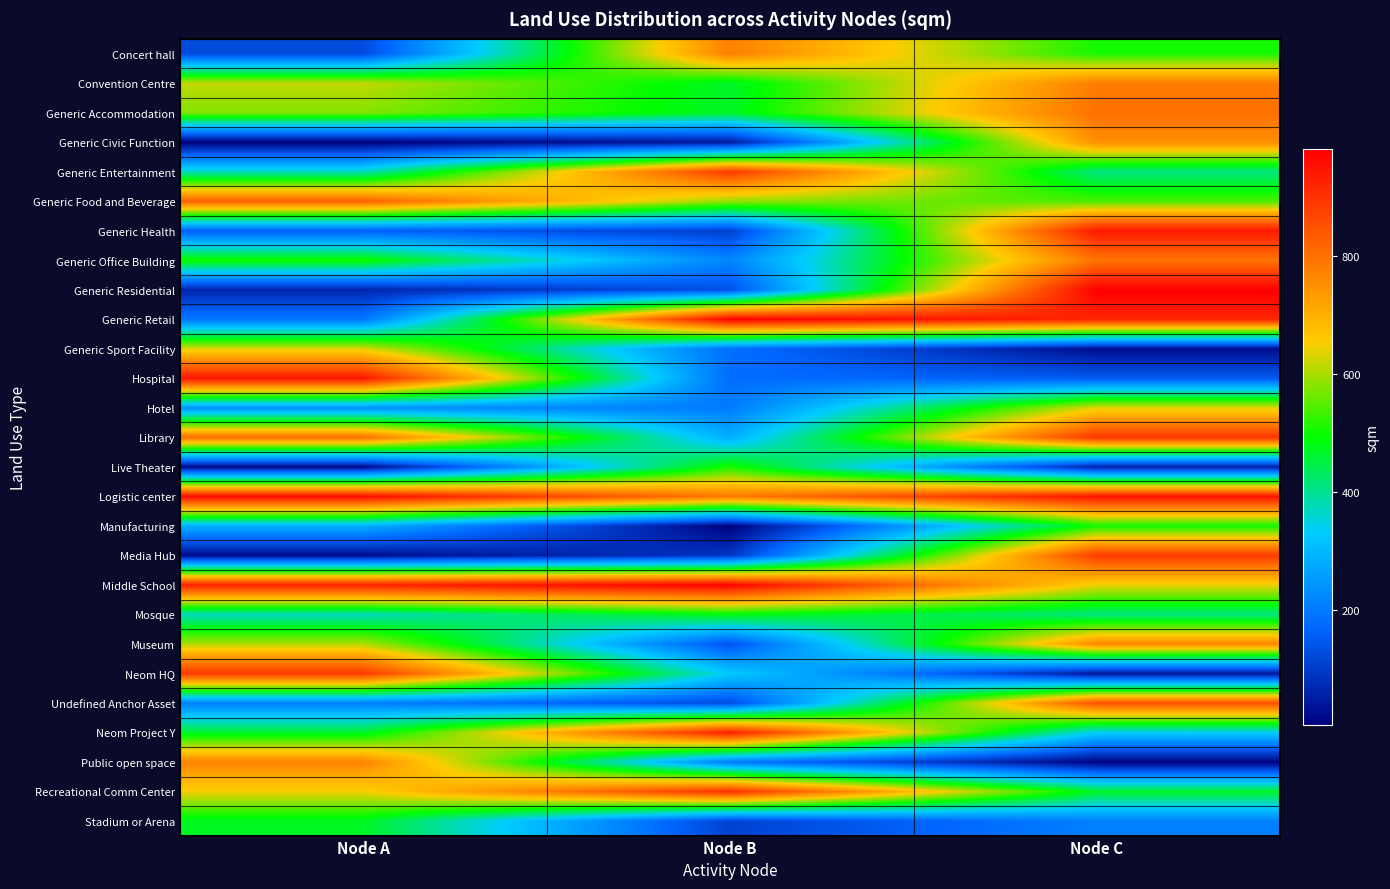

Reading left to right, list all the values displayed in this chart.

Concert hall: Node A=125	Node B=776	Node C=506
Convention Centre: Node A=617	Node B=467	Node C=780
Generic Accommodation: Node A=576	Node B=469	Node C=802
Generic Civic Function: Node A=5	Node B=46	Node C=751
Generic Entertainment: Node A=375	Node B=890	Node C=411
Generic Food and Beverage: Node A=828	Node B=587	Node C=541
Generic Health: Node A=159	Node B=107	Node C=942
Generic Office Building: Node A=507	Node B=218	Node C=796
Generic Residential: Node A=64	Node B=135	Node C=982
Generic Retail: Node A=195	Node B=980	Node C=922
Generic Sport Facility: Node A=636	Node B=183	Node C=25
Hospital: Node A=945	Node B=181	Node C=152
Hotel: Node A=237	Node B=203	Node C=638
Library: Node A=803	Node B=282	Node C=897
Live Theater: Node A=21	Node B=510	Node C=59
Logistic center: Node A=962	Node B=785	Node C=949
Manufacturing: Node A=287	Node B=6	Node C=502
Media Hub: Node A=25	Node B=94	Node C=886
Middle School: Node A=928	Node B=978	Node C=645
Mosque: Node A=372	Node B=485	Node C=411
Museum: Node A=606	Node B=138	Node C=764
Neom HQ: Node A=891	Node B=330	Node C=40
Undefined Anchor Asset: Node A=211	Node B=126	Node C=853
Neom Project Y: Node A=466	Node B=932	Node C=335
Public open space: Node A=770	Node B=198	Node C=10
Recreational Comm Center: Node A=648	Node B=905	Node C=471
Stadium or Arena: Node A=471	Node B=111	Node C=211